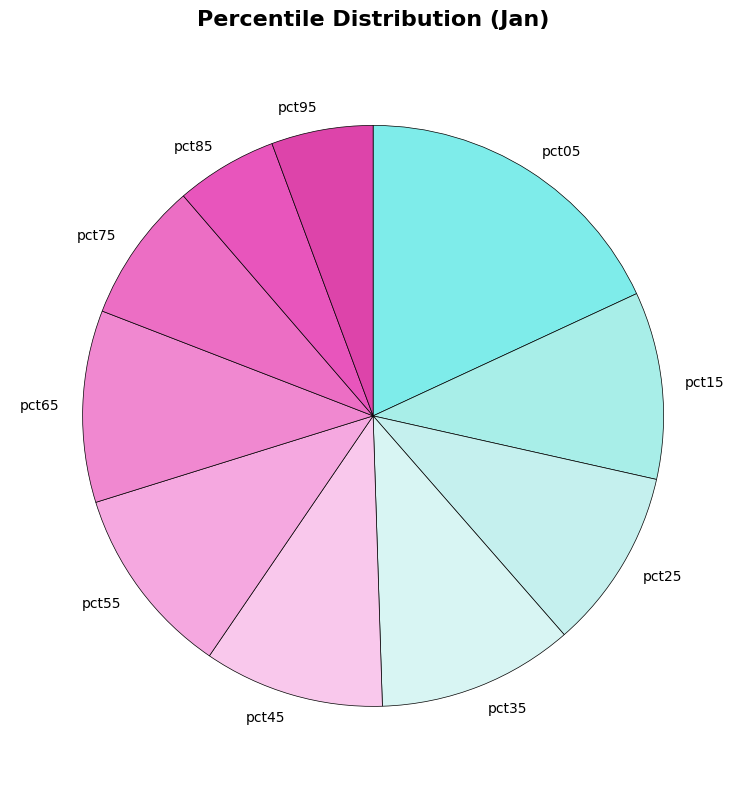

Which category has the biggest portion of the pie?

pct05